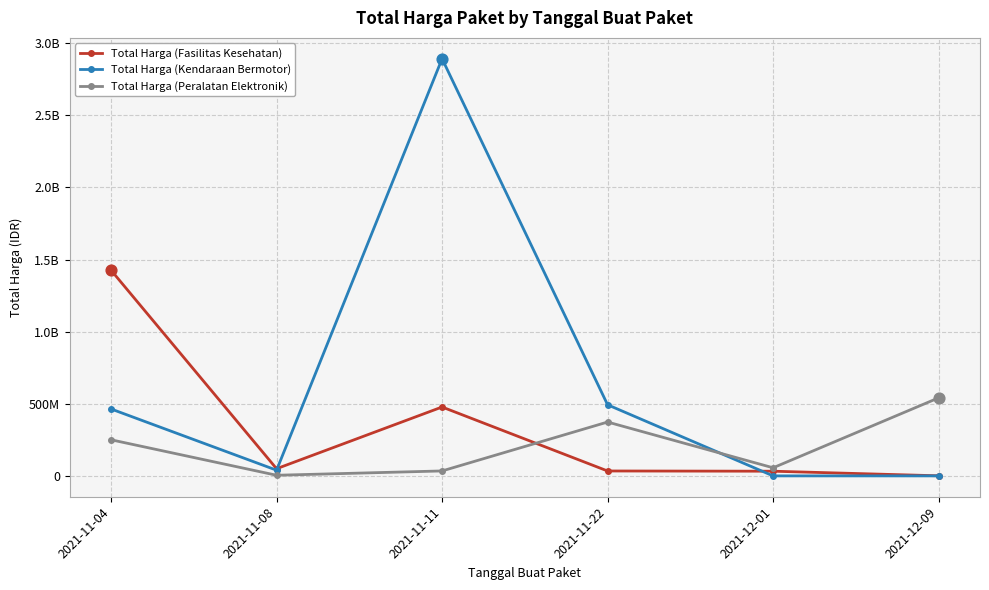

At which category is the sum across all series the highest?

2021-11-11